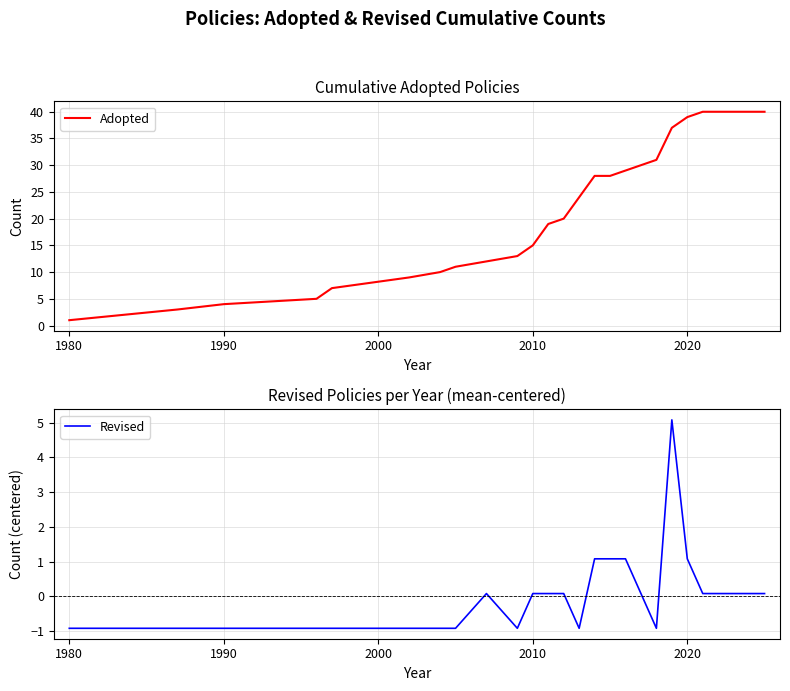

Which series has the largest total across all categories?

Adopted